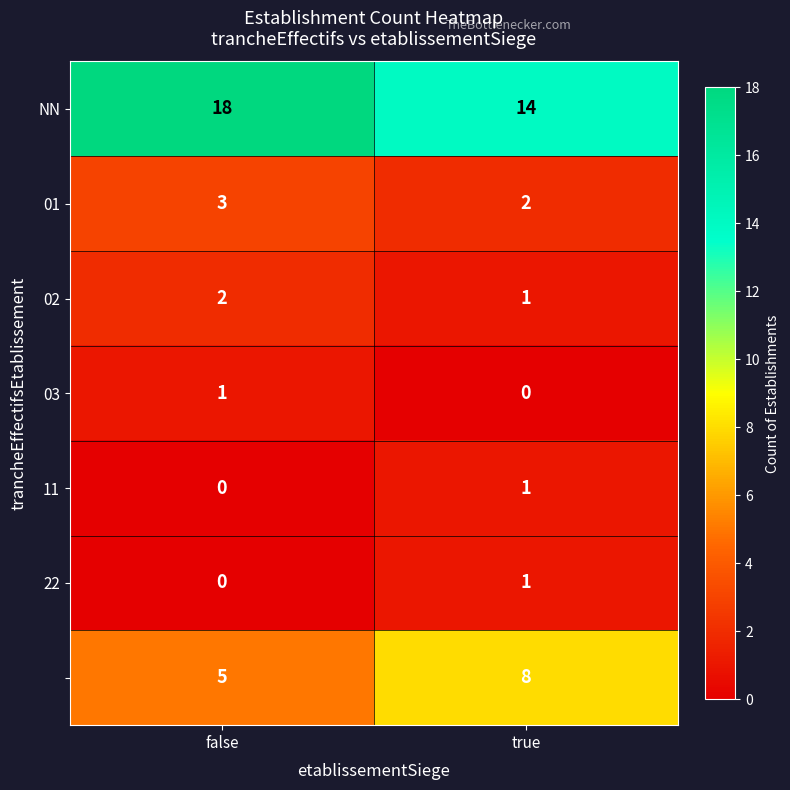

At which category is the sum across all series the highest?

false